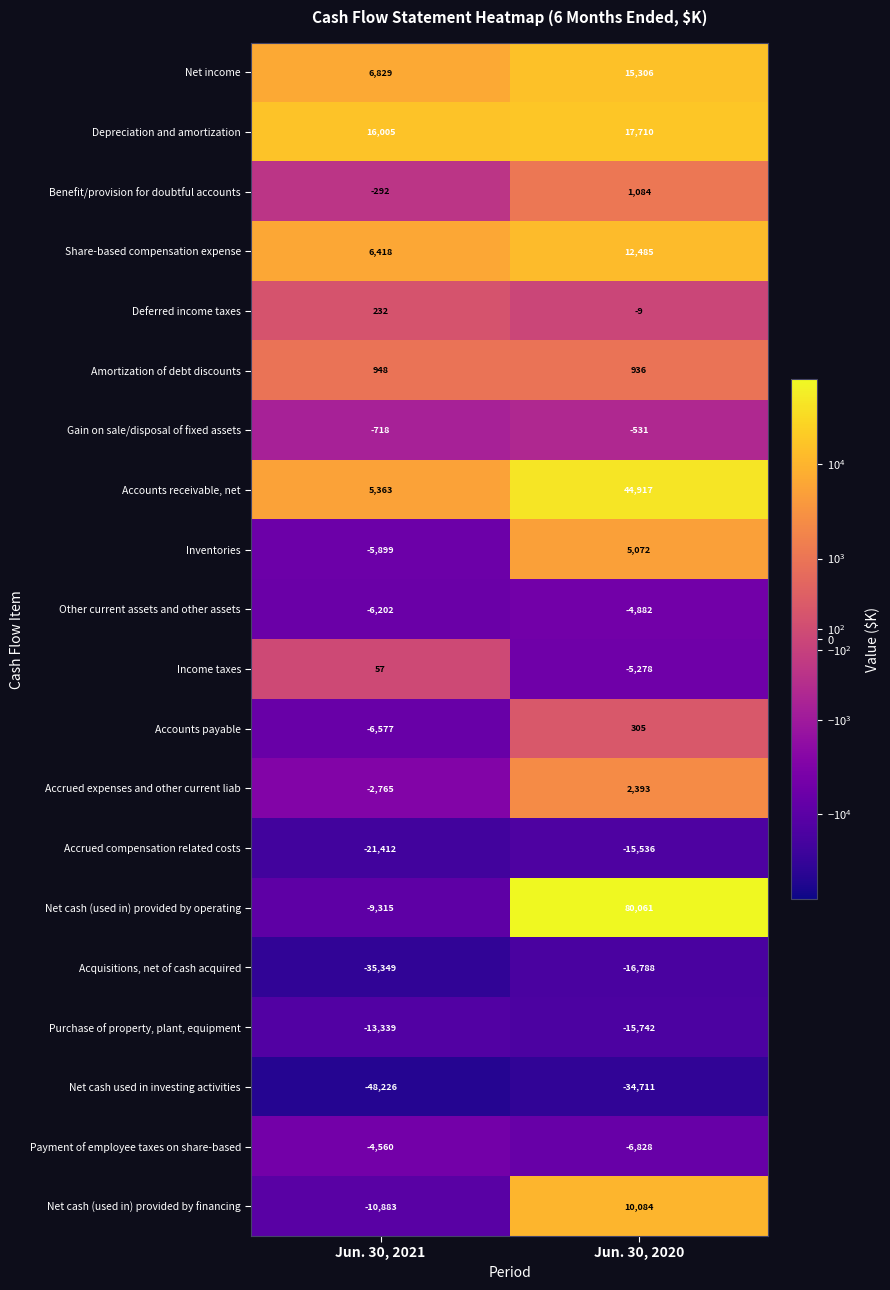

The Benefit/provision for doubtful accounts series shows 273 at Jun. 30, 2020. True or false?

False